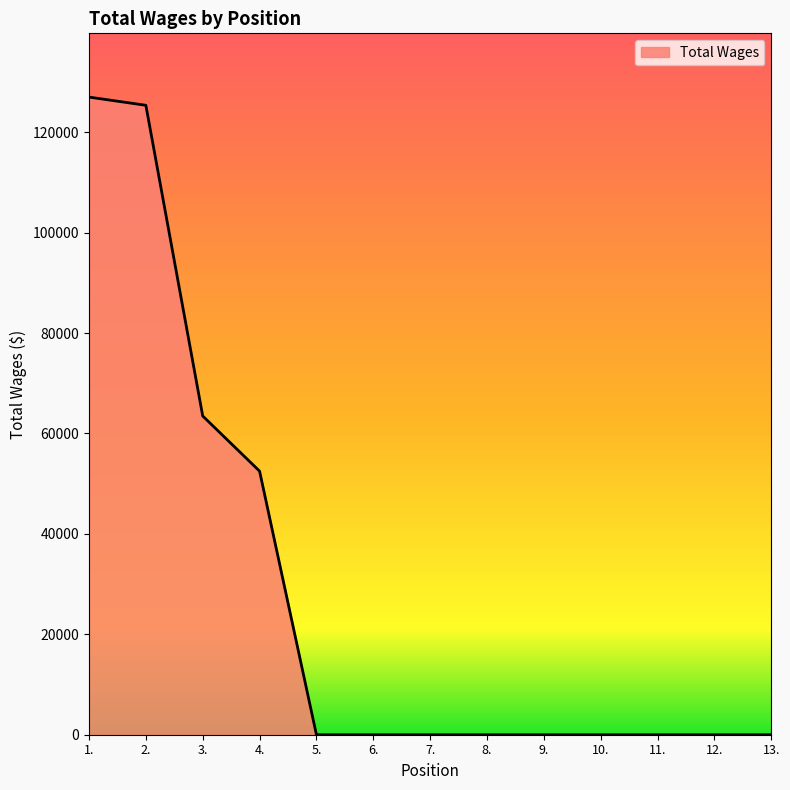

What is the greatest value displayed?

127000